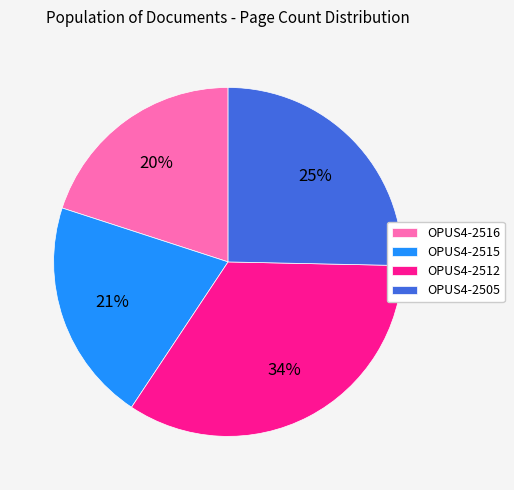

What is the largest slice in the pie chart?

OPUS4-2512